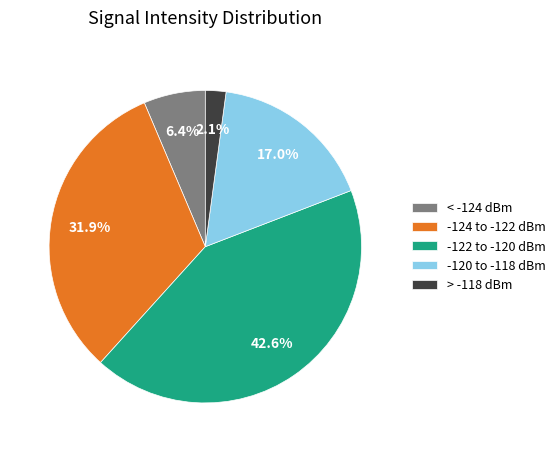

Does -122 to -120 dBm represent more than half of the total?

No